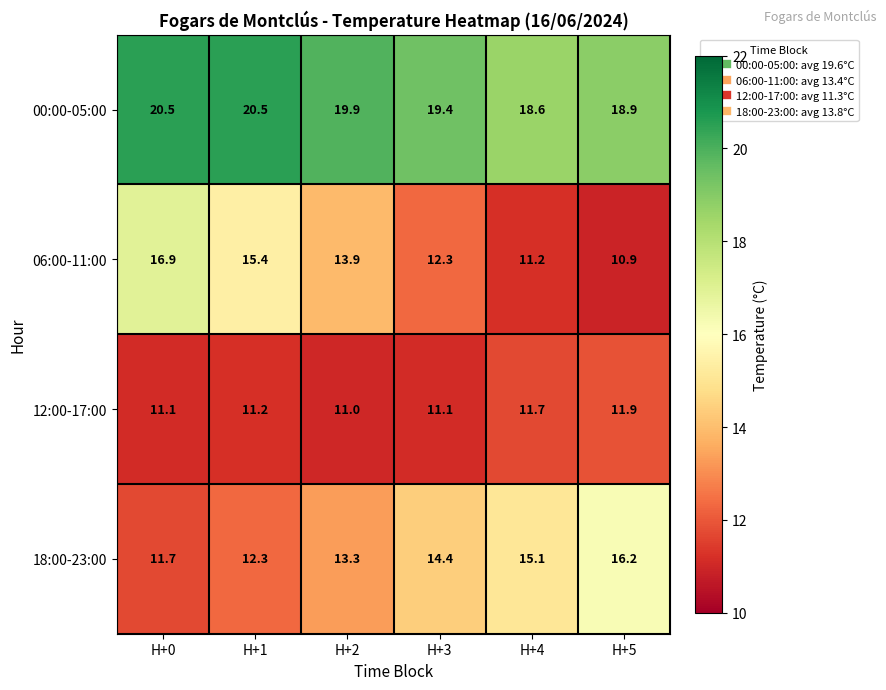

How many distinct data groups are displayed?

4